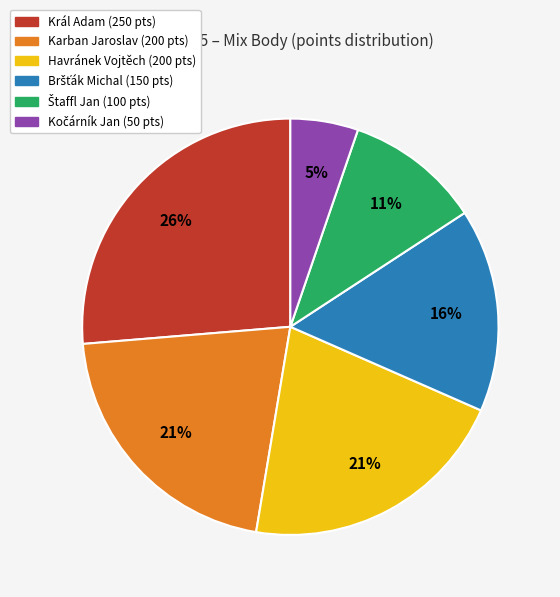

What is the ratio of the value at Karban Jaroslav to the value at Havránek Vojtěch?

1.0